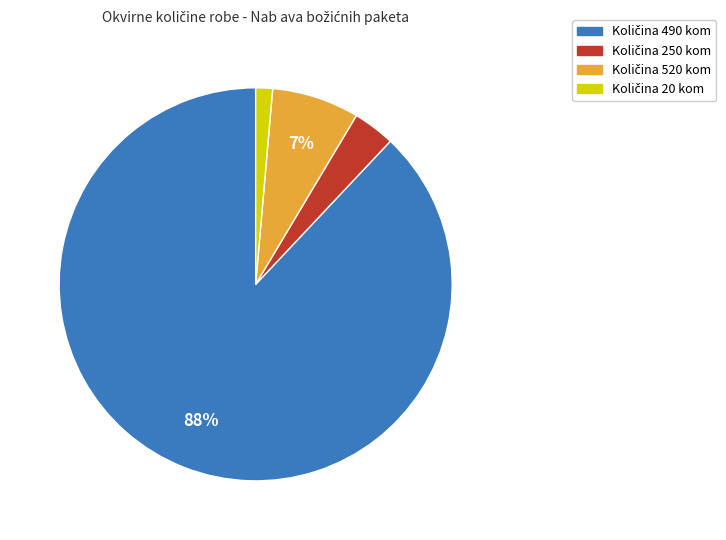

Is there a majority slice in this chart?

Yes